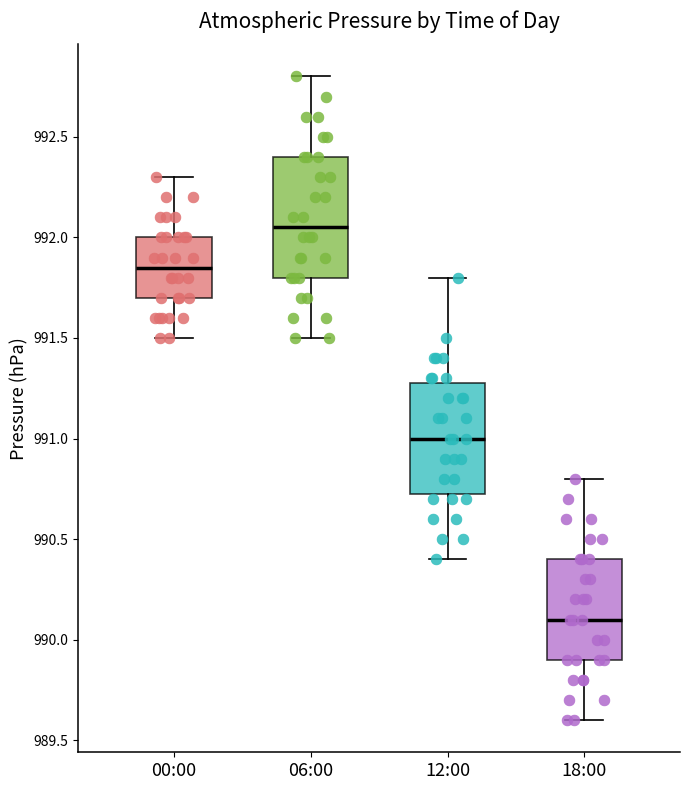

Which box is the tallest, from its lower edge to its upper edge?

06:00